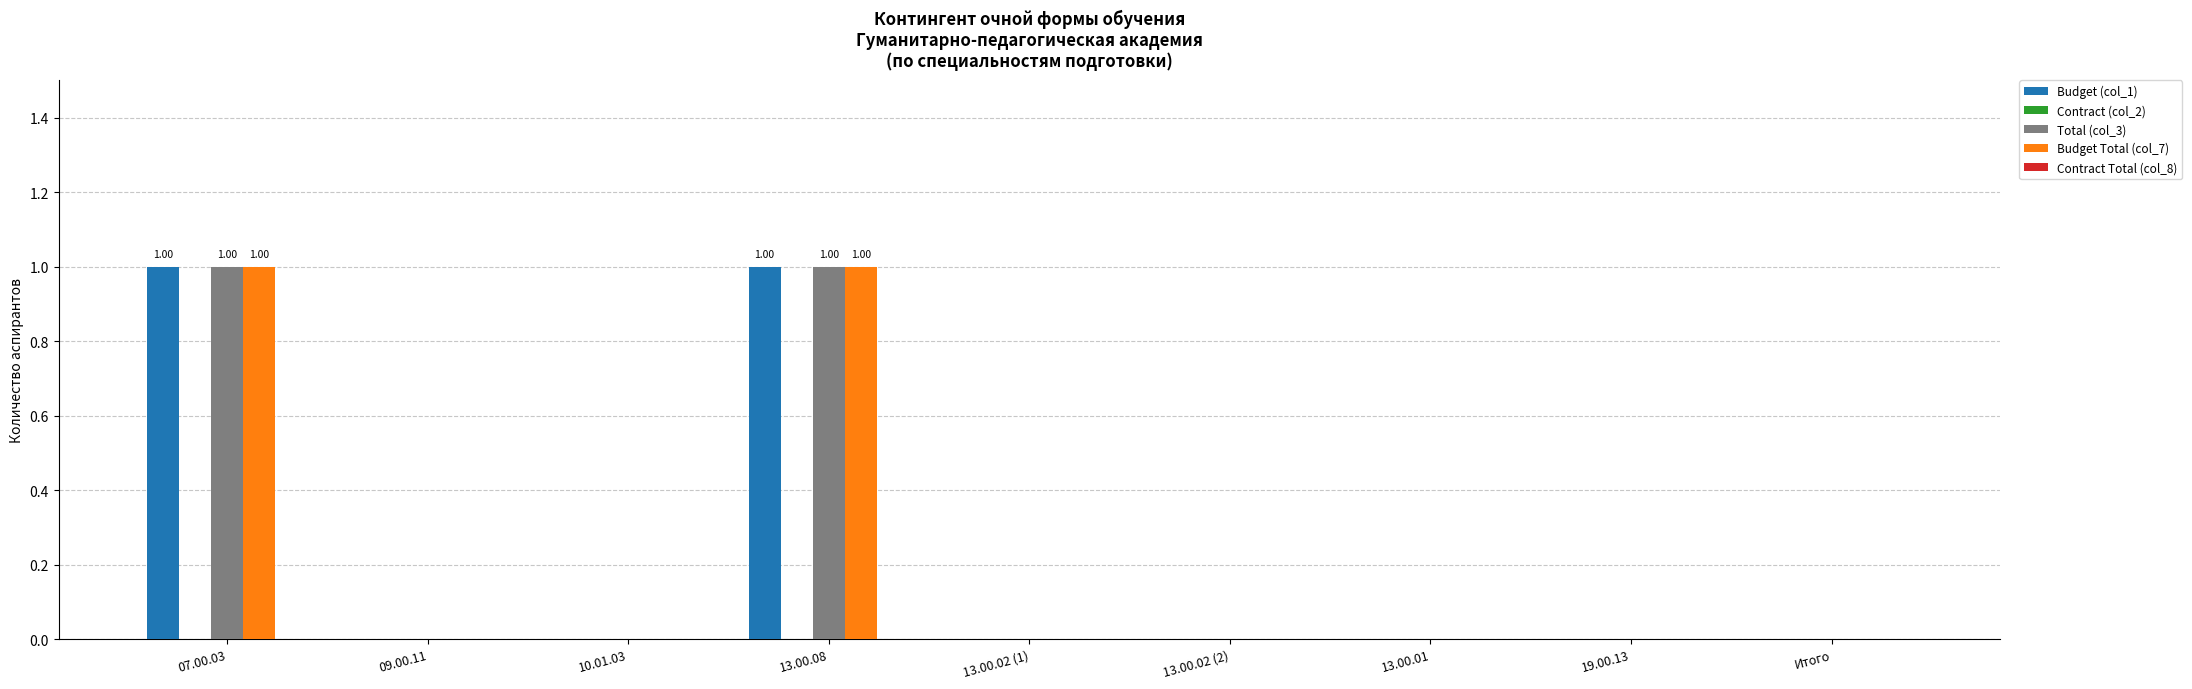

Count the Total (col_3) values in the range 0 to 1.

9